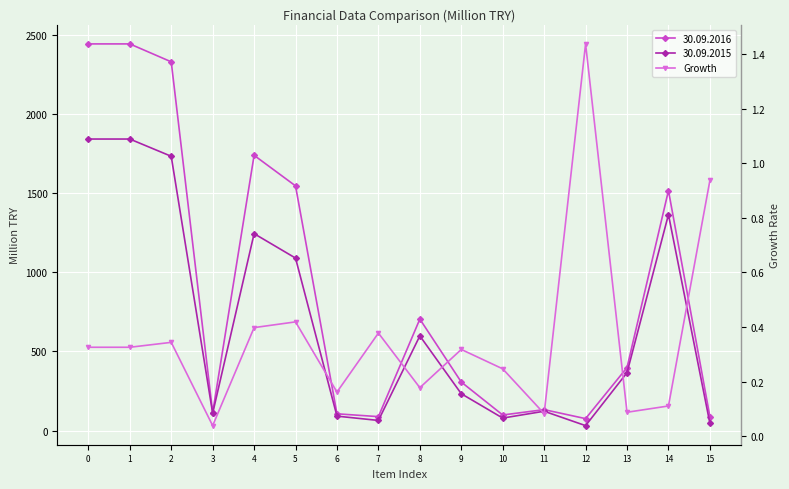

True or false: there are more than 2 points higher than both neighbors.

True